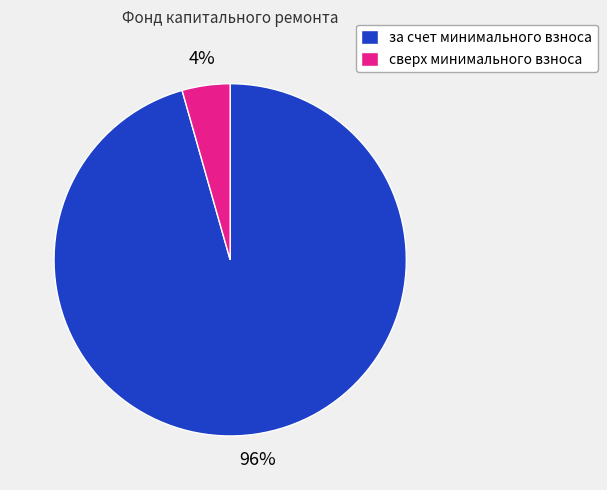

Is there any slice that represents more than half of the pie?

Yes